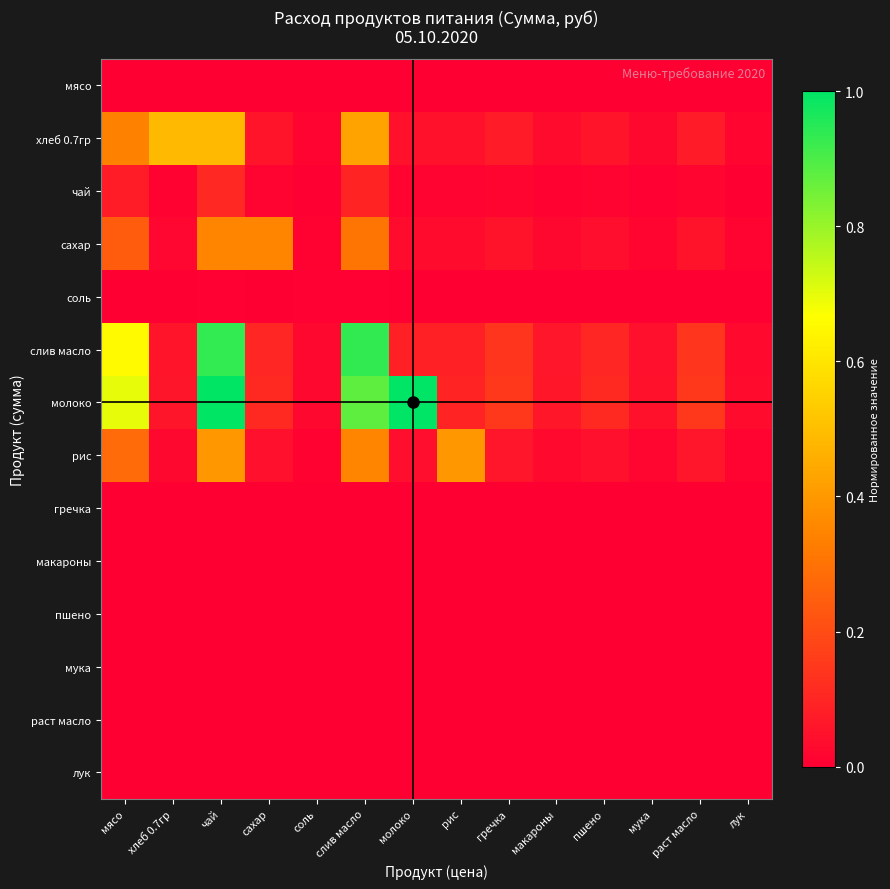

At лук, list the series in order from largest to smallest.

молоко, слив масло, хлеб 0.7гр, рис, сахар, чай, соль, мясо, гречка, макароны, пшено, мука, раст масло, лук